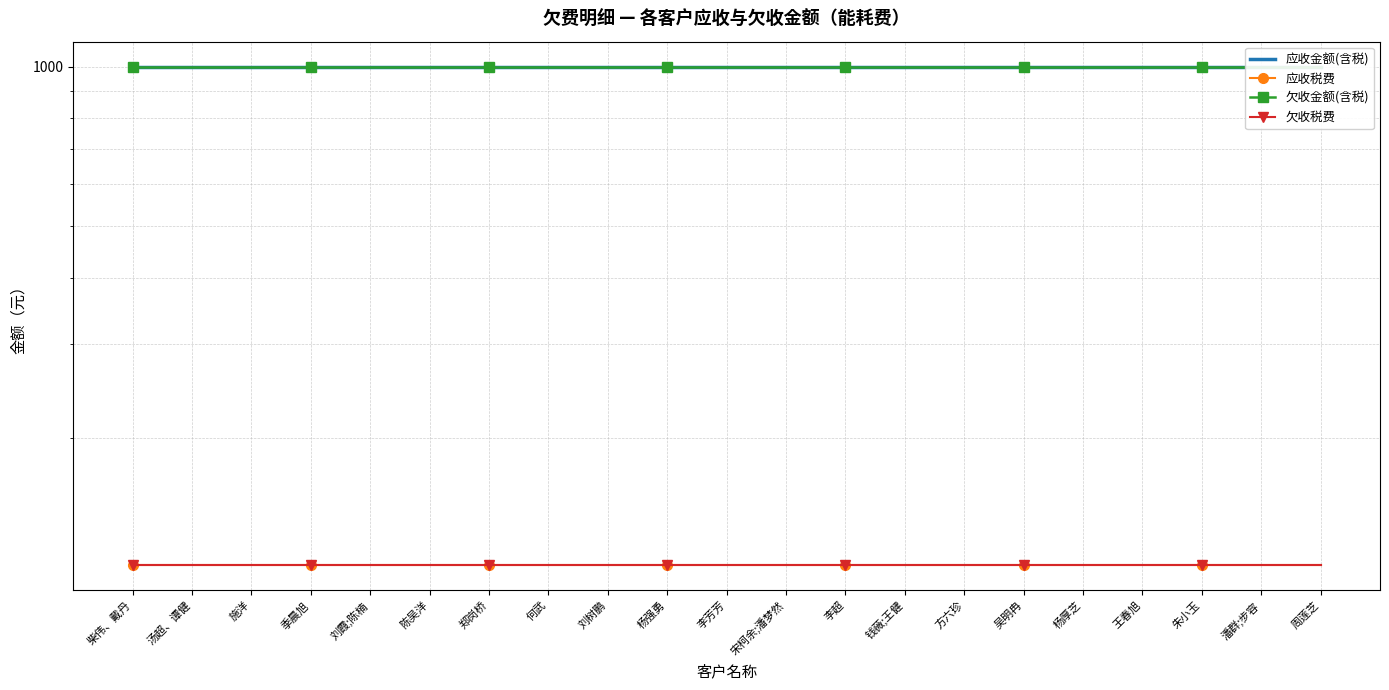

At how many categories does at least one series exceed 658?

21